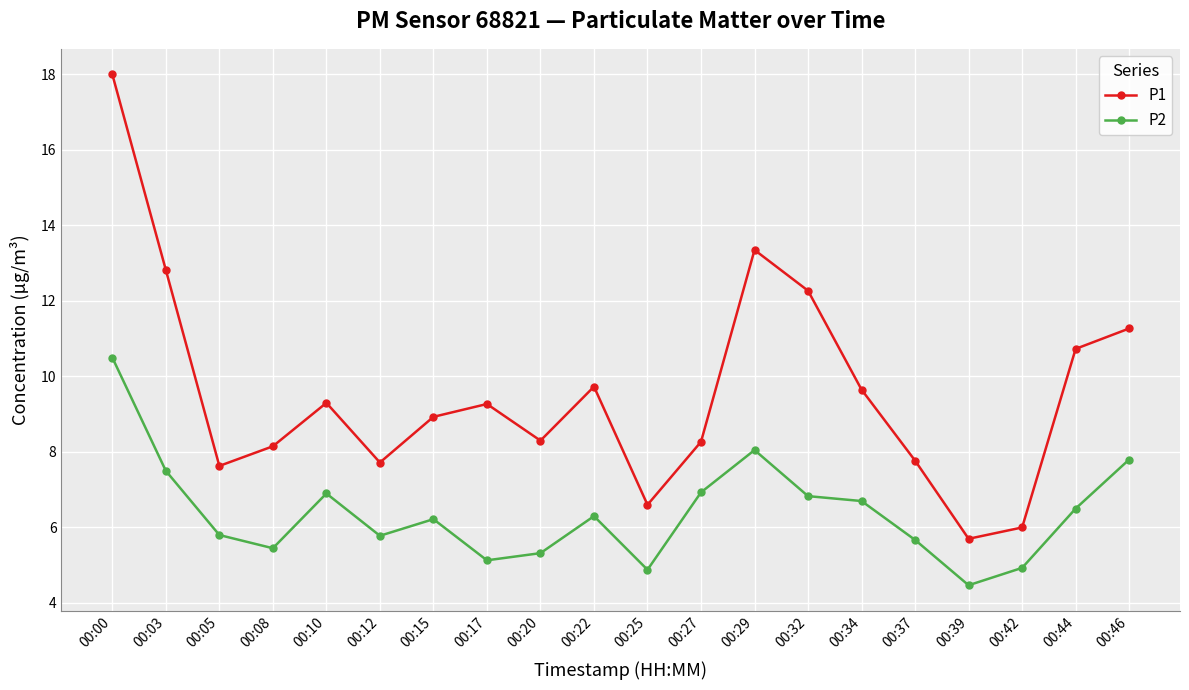

How many lines are shown in the chart?

2